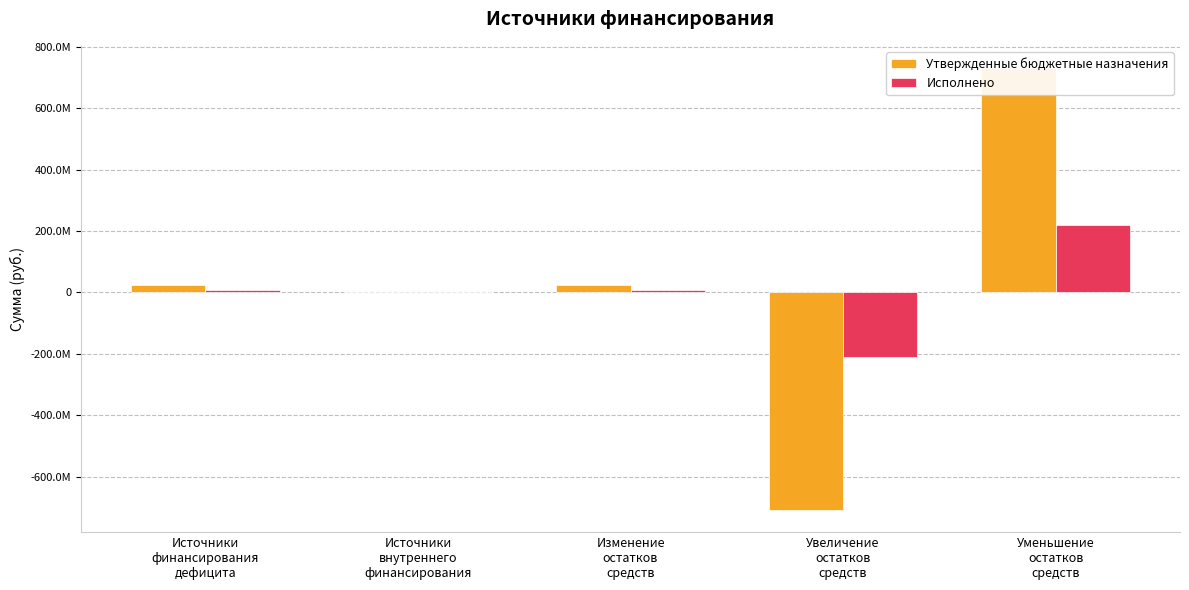

Rank the series at Изменение
остатков
средств from highest to lowest value.

Утвержденные бюджетные назначения, Исполнено